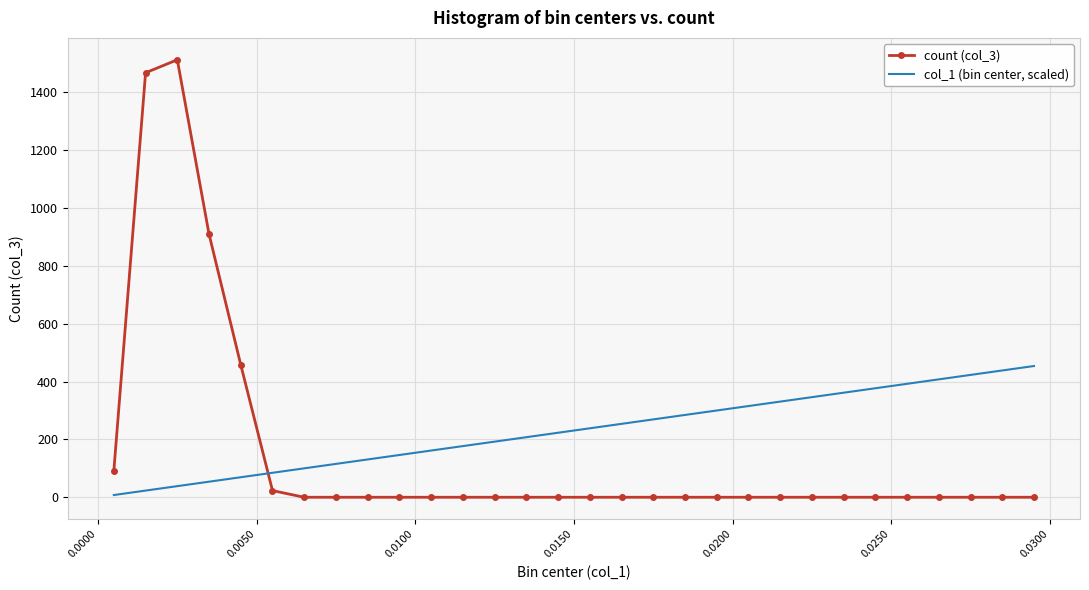

What is the difference between the maximum and minimum values in the col_1 (bin center, scaled) series?

446.2